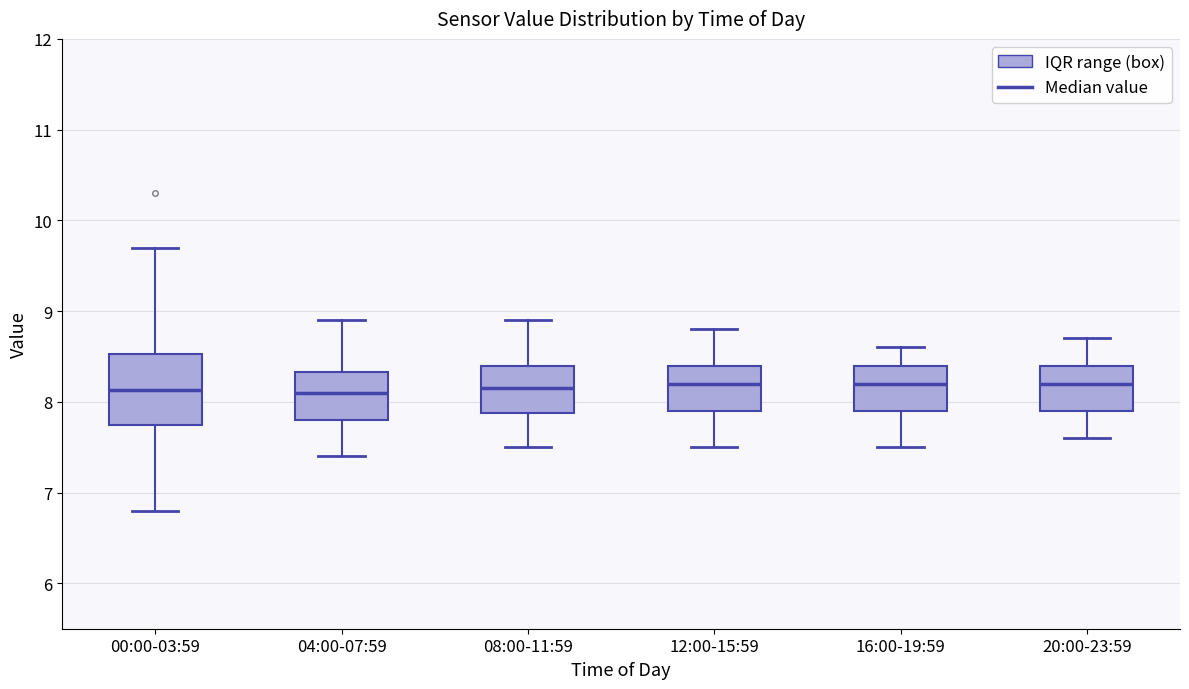

Where is the upper edge of the box for 20:00-23:59 on the y-axis? The values are not printed on the chart, so give them approximately, as read against the axis.

8.4